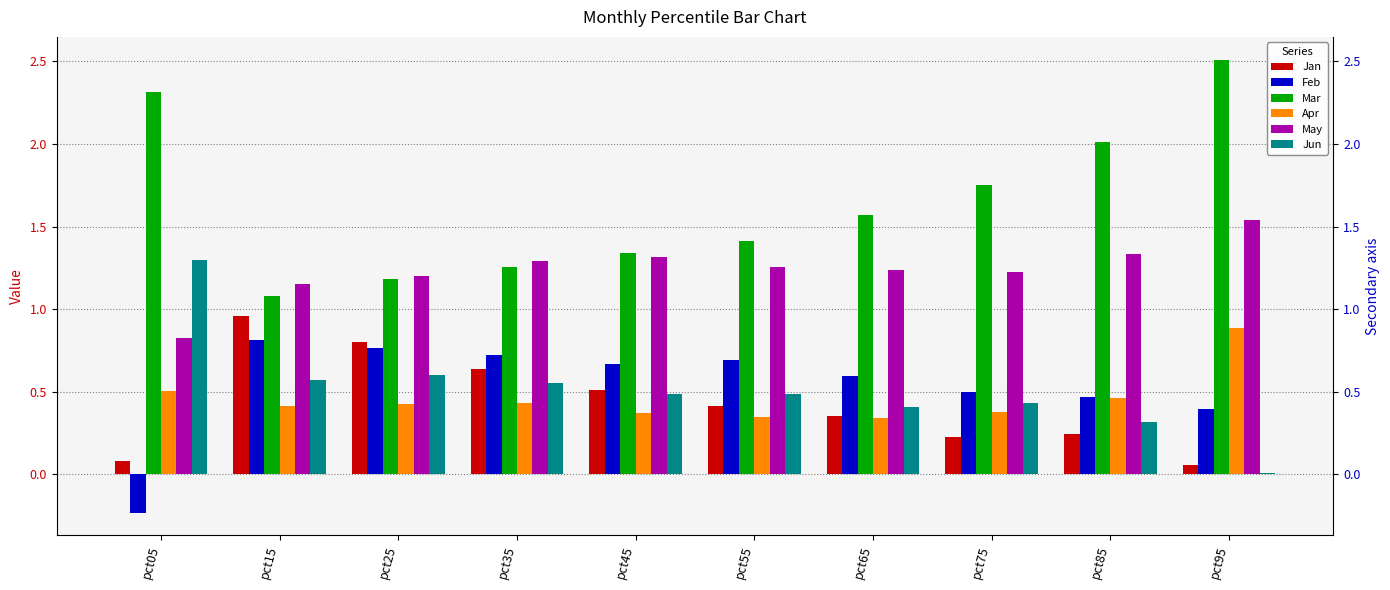

What is the approximate value of Mar at pct45?

1.3